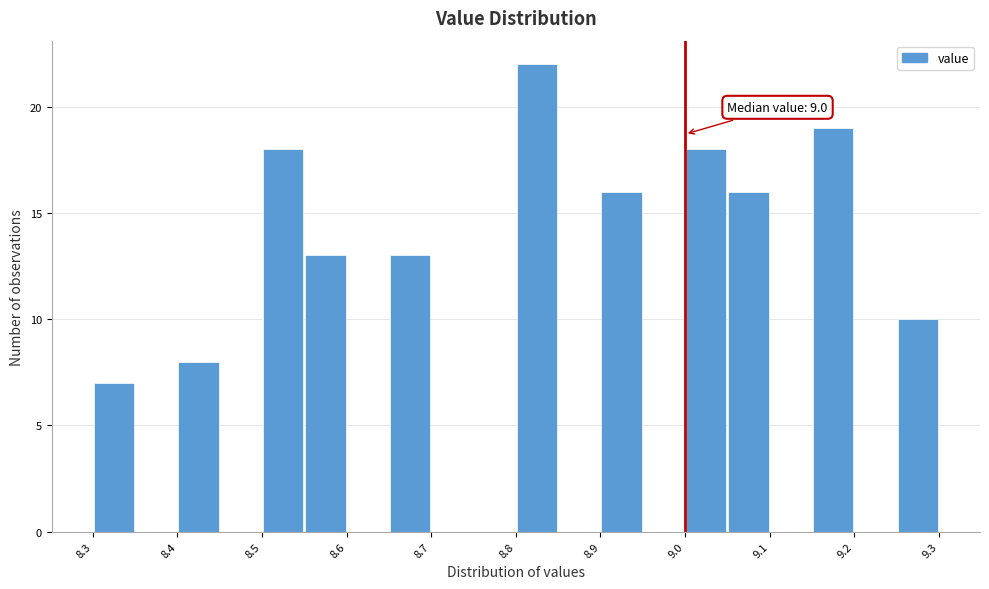

Which range on the x-axis has the tallest bar?

8.80 to 8.85